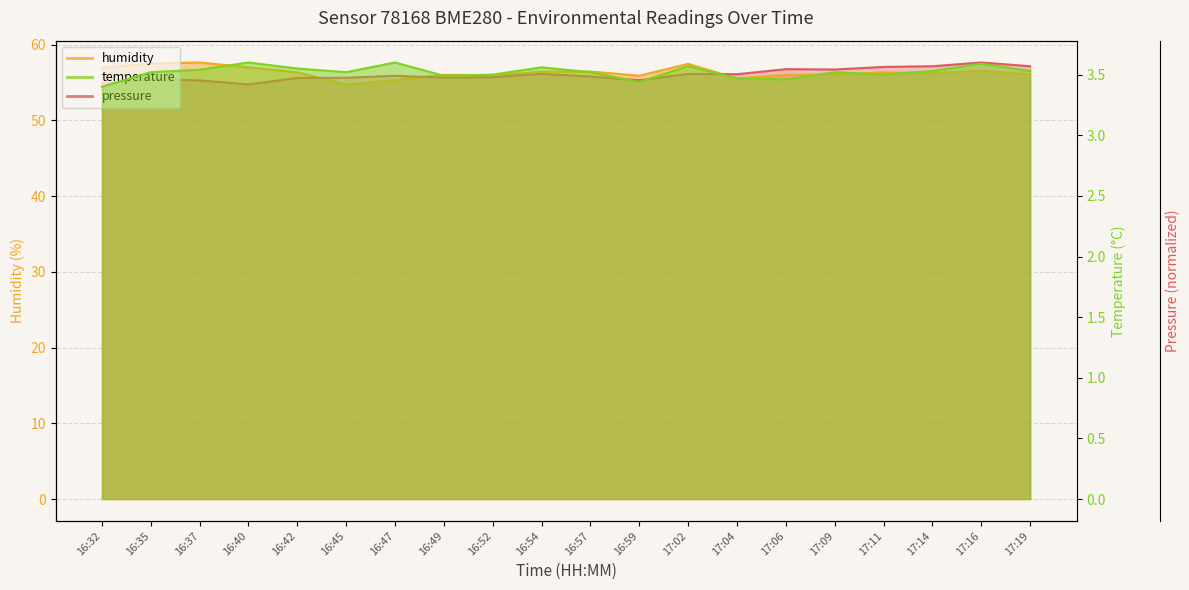

True or false: humidity has more than 0 interior local peaks.

True